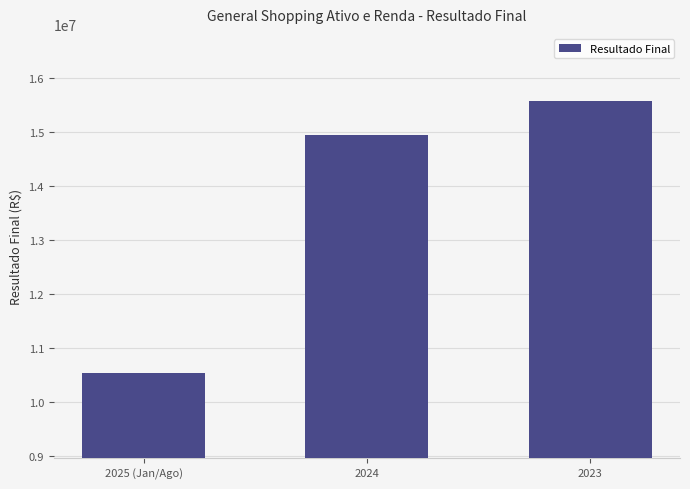

What is the difference between the values at 2025 (Jan/Ago) and 2024?

4390005.2